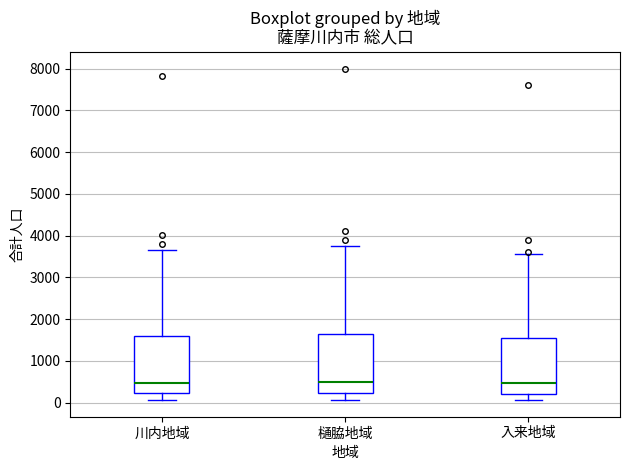

Reading left to right, read every box against the y-axis: the position of its median line, the range the box covers, and the ends of its whiskers. The values are not printed on the chart, so give them approximately, as read against the axis.

川内地域: median 500, box 200 to 1600, whiskers 100 to 3700
樋脇地域: median 500, box 200 to 1700, whiskers 100 to 3800
入来地域: median 500, box 200 to 1600, whiskers 100 to 3600